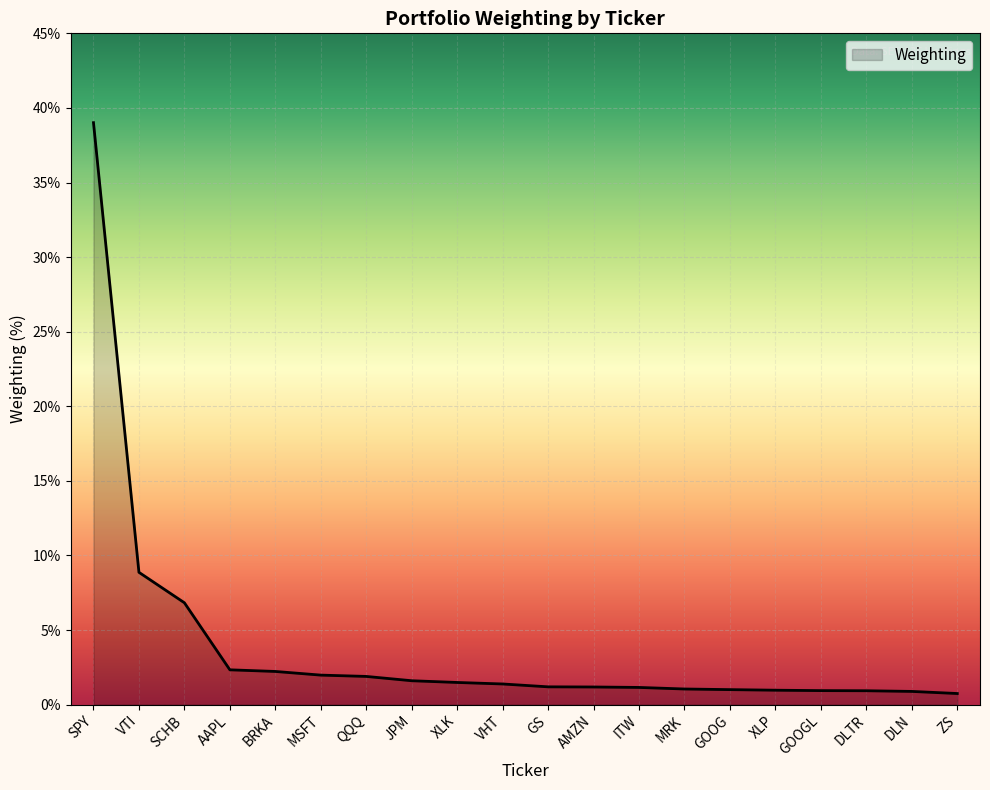

Does the chart have visible grid lines?

Yes